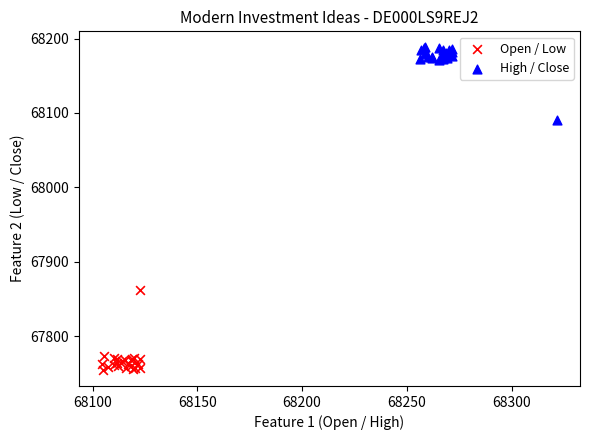

Which series reaches the minimum Y coordinate?

Open / Low